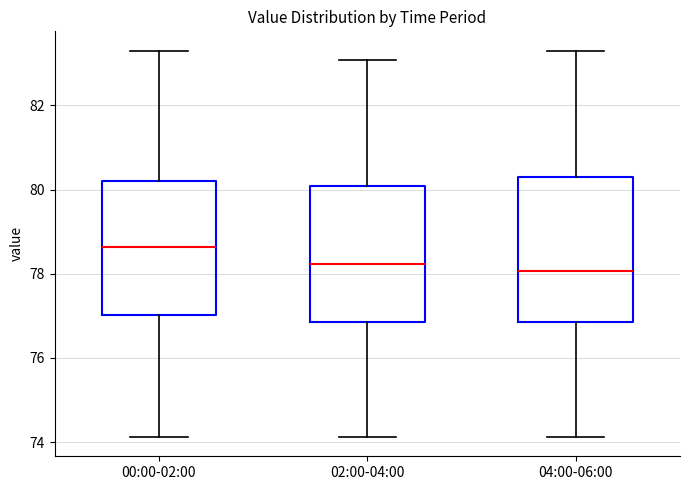

Which box's median line is the highest?

00:00-02:00